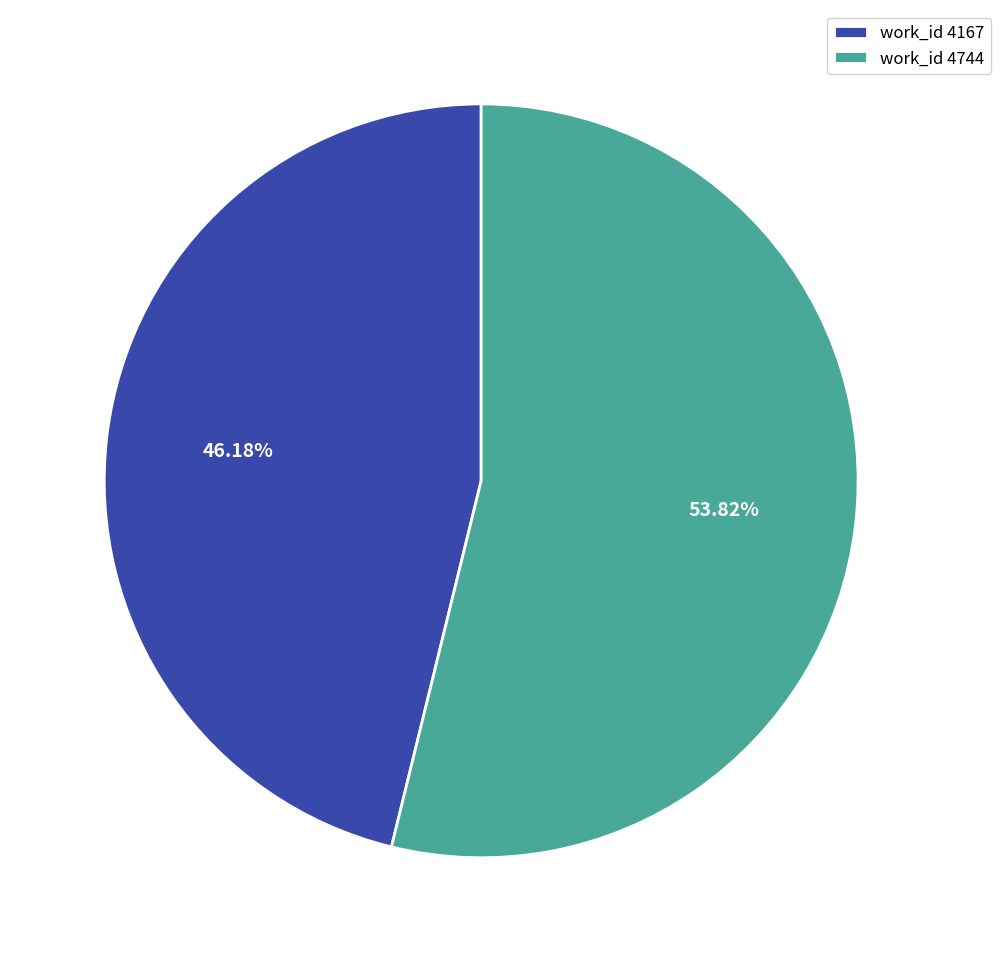

Is there any slice that represents more than half of the pie?

Yes